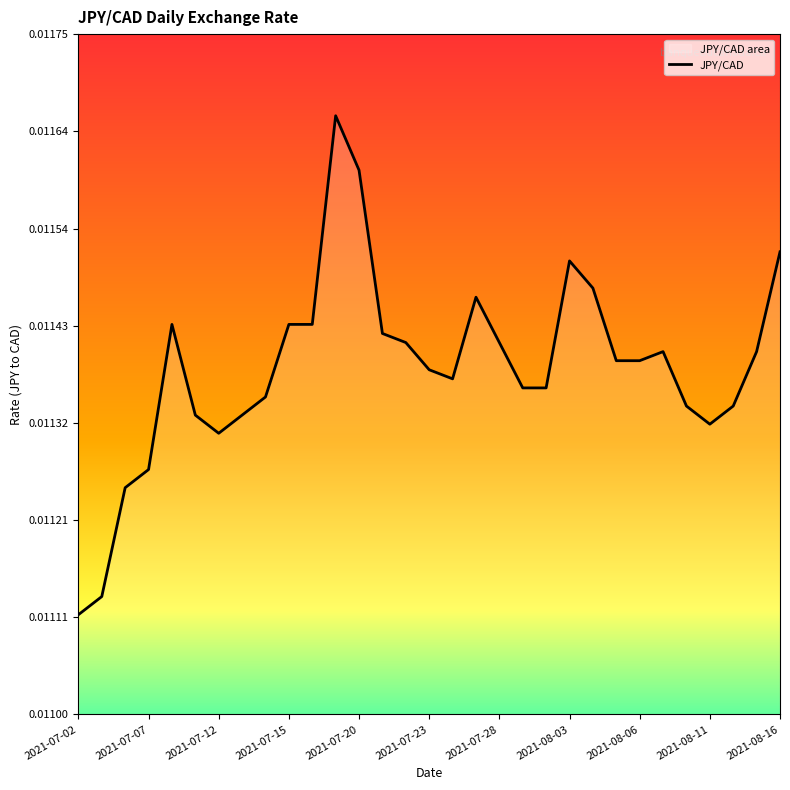

Between 17 and 28, which is larger?

17